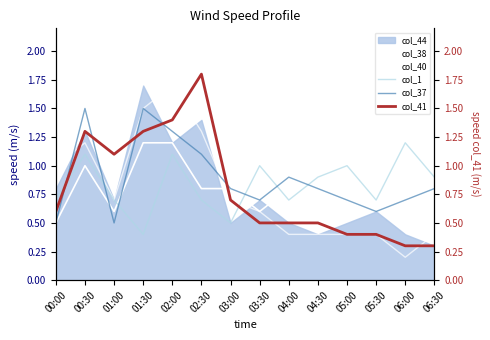

At 03:30, list the series in order from smallest to largest.

col_41, col_38, col_40, col_37, col_1